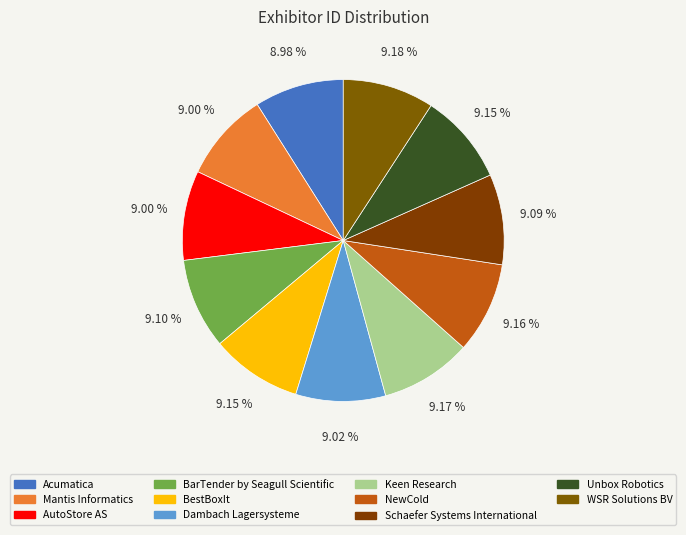

How many segments does this pie chart have?

11